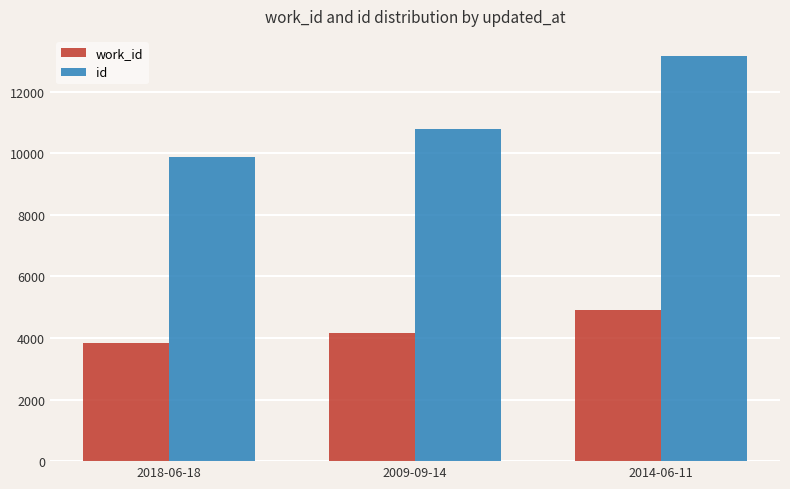

What is the label of the 3rd bar from the right?

2018-06-18